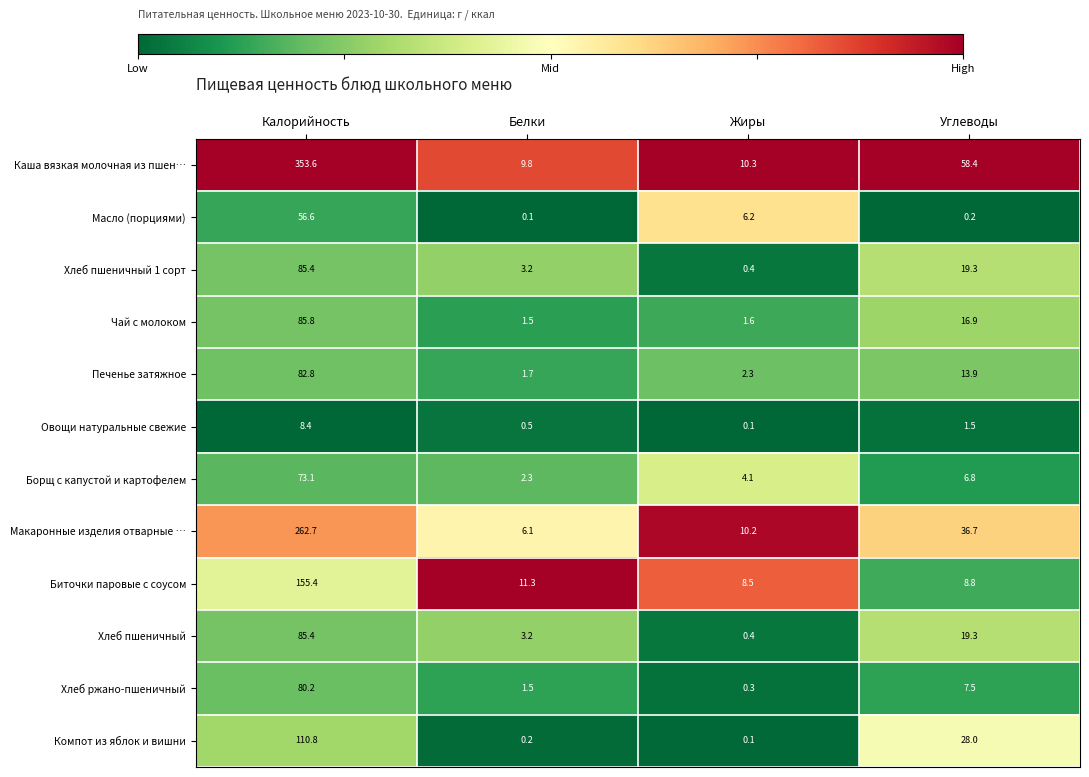

At which label does Каша вязкая молочная из пшен… first exceed 58?

Калорийность